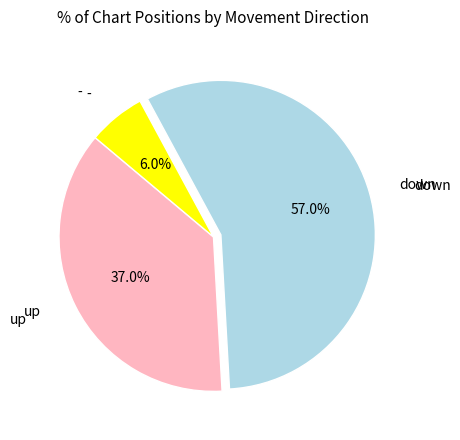

Count the number of slices in the pie.

3